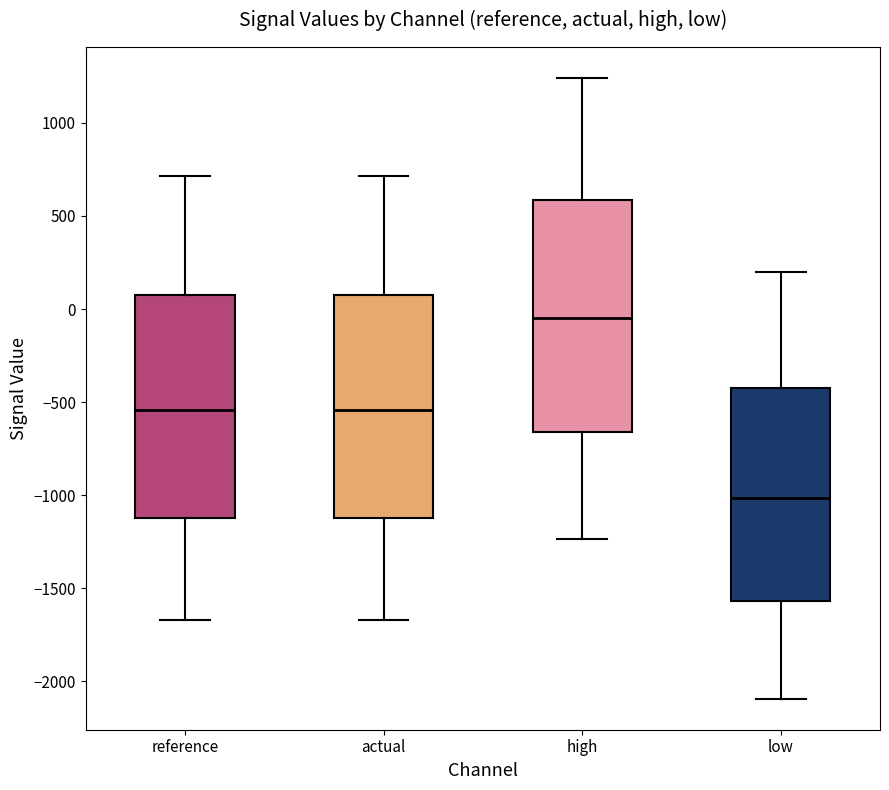

Reading left to right, read every box against the y-axis: the position of its median line, the range the box covers, and the ends of its whiskers. The values are not printed on the chart, so give them approximately, as read against the axis.

reference: median -550, box -1100 to 50, whiskers -1650 to 700
actual: median -550, box -1100 to 50, whiskers -1650 to 700
high: median -50, box -650 to 600, whiskers -1250 to 1250
low: median -1000, box -1550 to -400, whiskers -2100 to 200